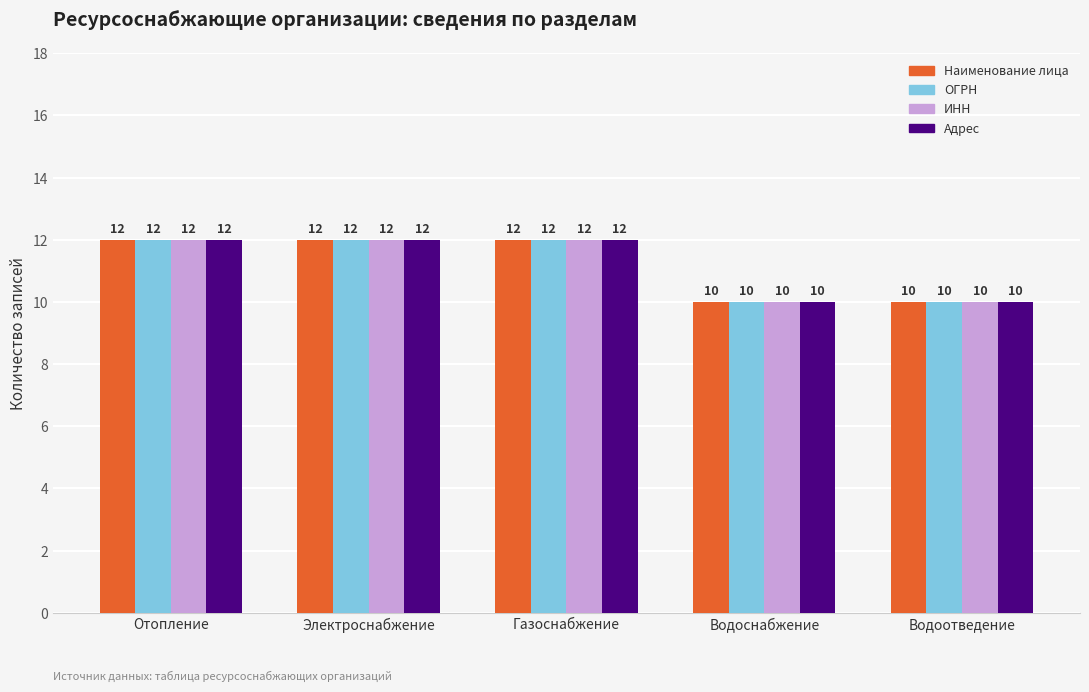

What is the difference between the maximum and minimum values in the ОГРН series?

2